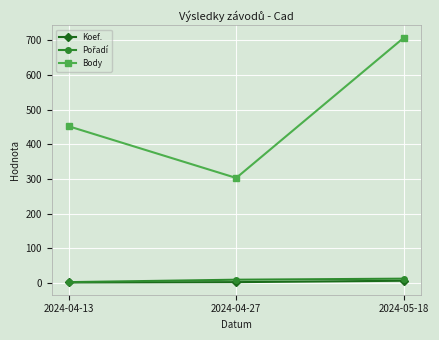

At which category does the chart reach its peak across all series?

2024-05-18